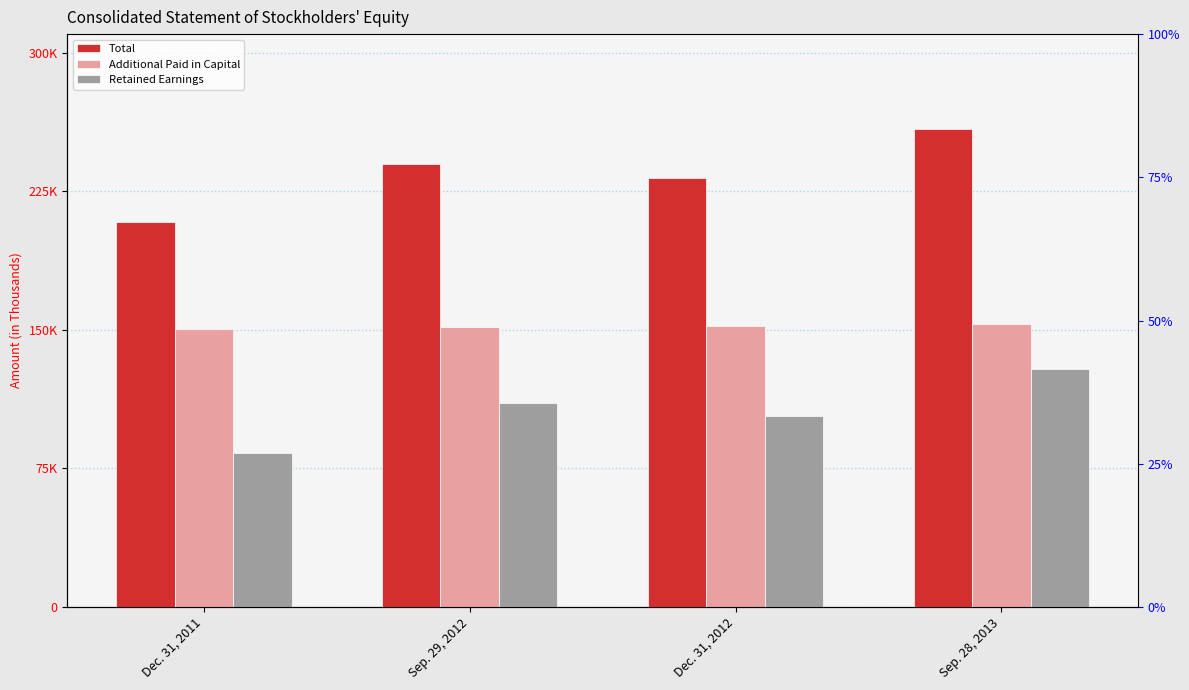

What are all the series names shown in the legend?

Total, Additional Paid in Capital, Retained Earnings